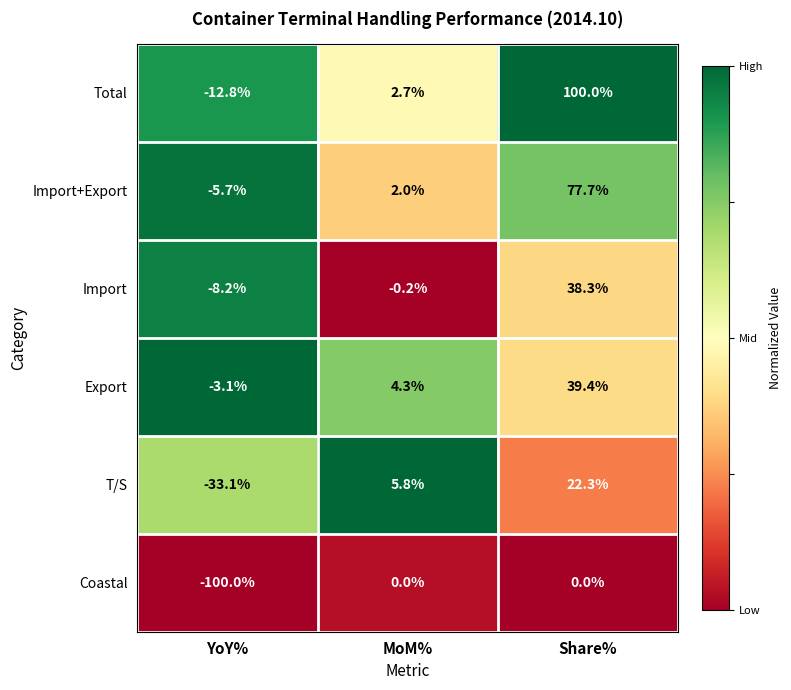

Which series has the largest total across all categories?

Total